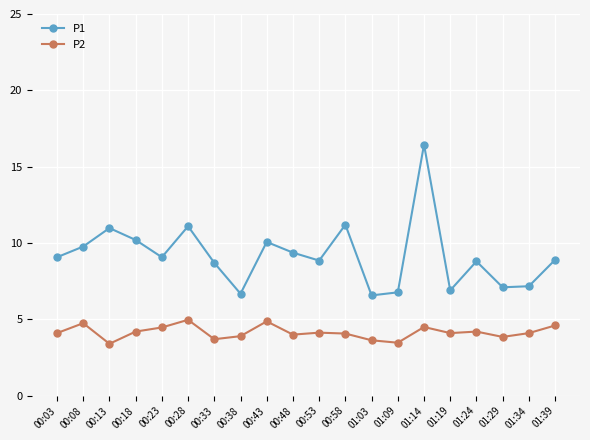

What are all the series names shown in the legend?

P1, P2